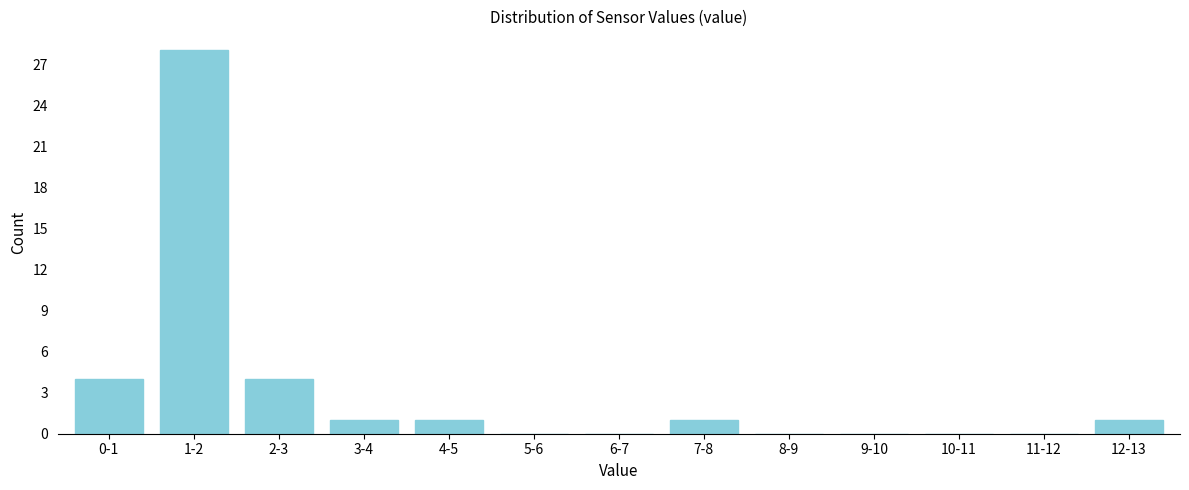

Reading right to left, extract all data points from this chart.

12-13=1	11-12=0	10-11=0	9-10=0	8-9=0	7-8=1	6-7=0	5-6=0	4-5=1	3-4=1	2-3=4	1-2=28	0-1=4